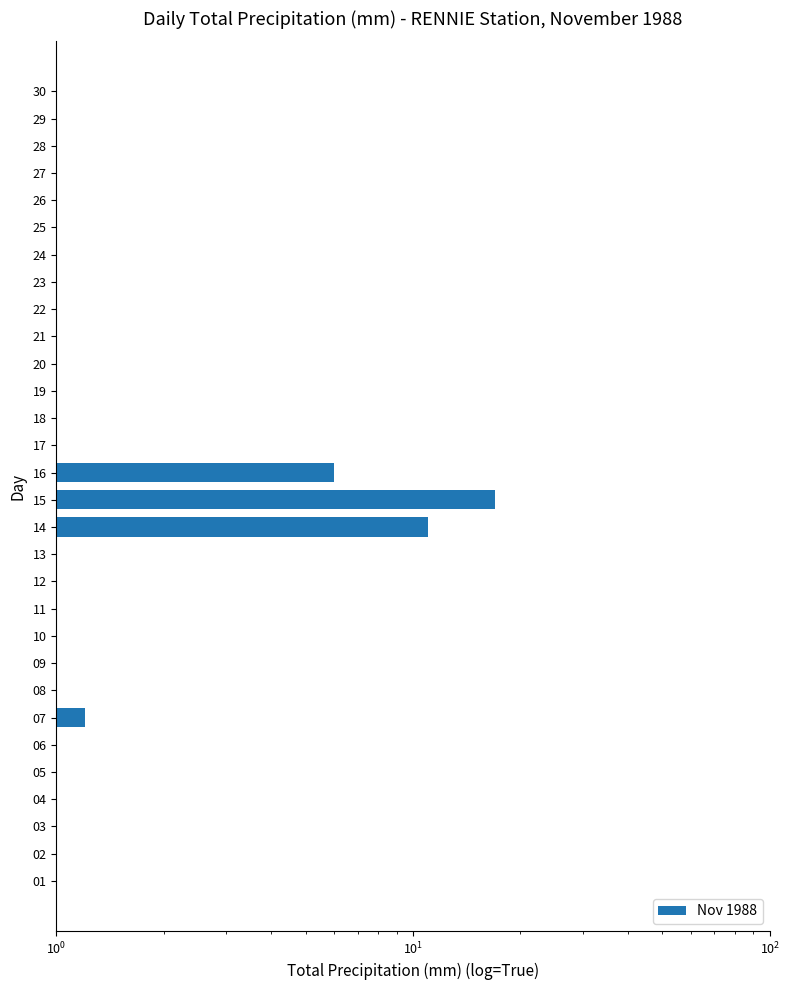

How many bars are there in total?

30